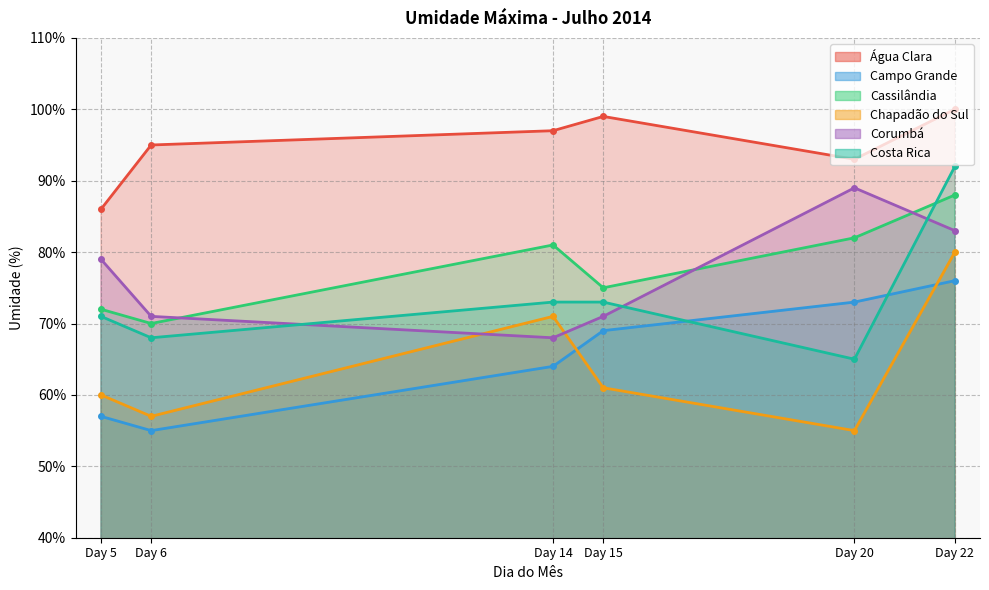

What is the smallest value displayed?

55